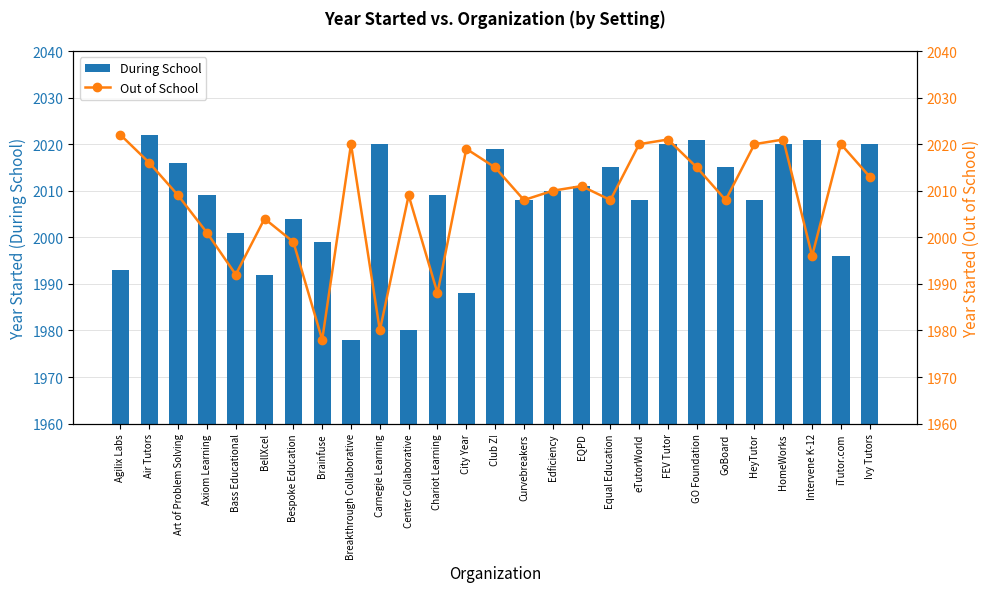

What is the label of the 17th bar from the left?

EQPD